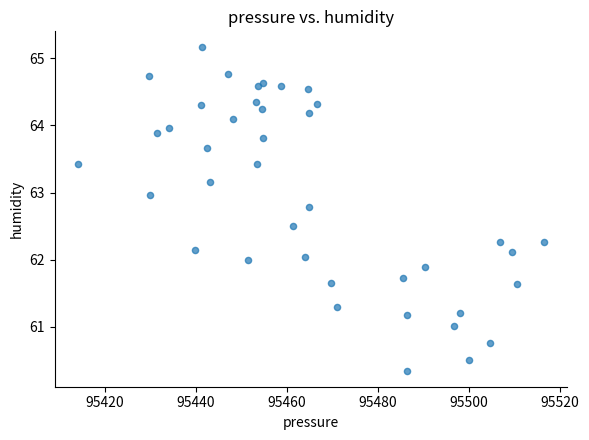

What is the range of Y values (max minus min)?

4.8